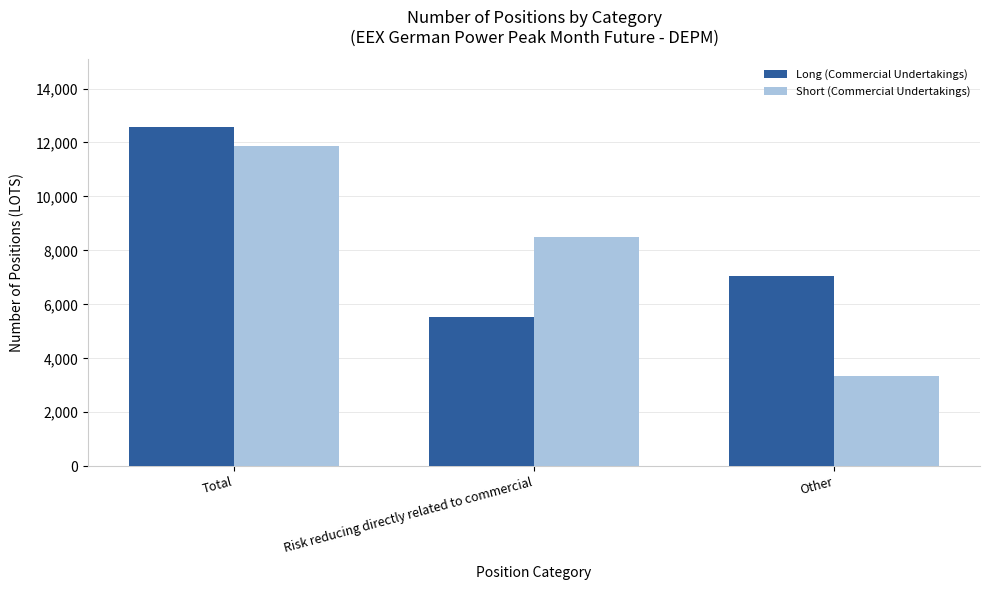

What is the value of the Long (Commercial Undertakings) bar at the 3rd from the left?

7041